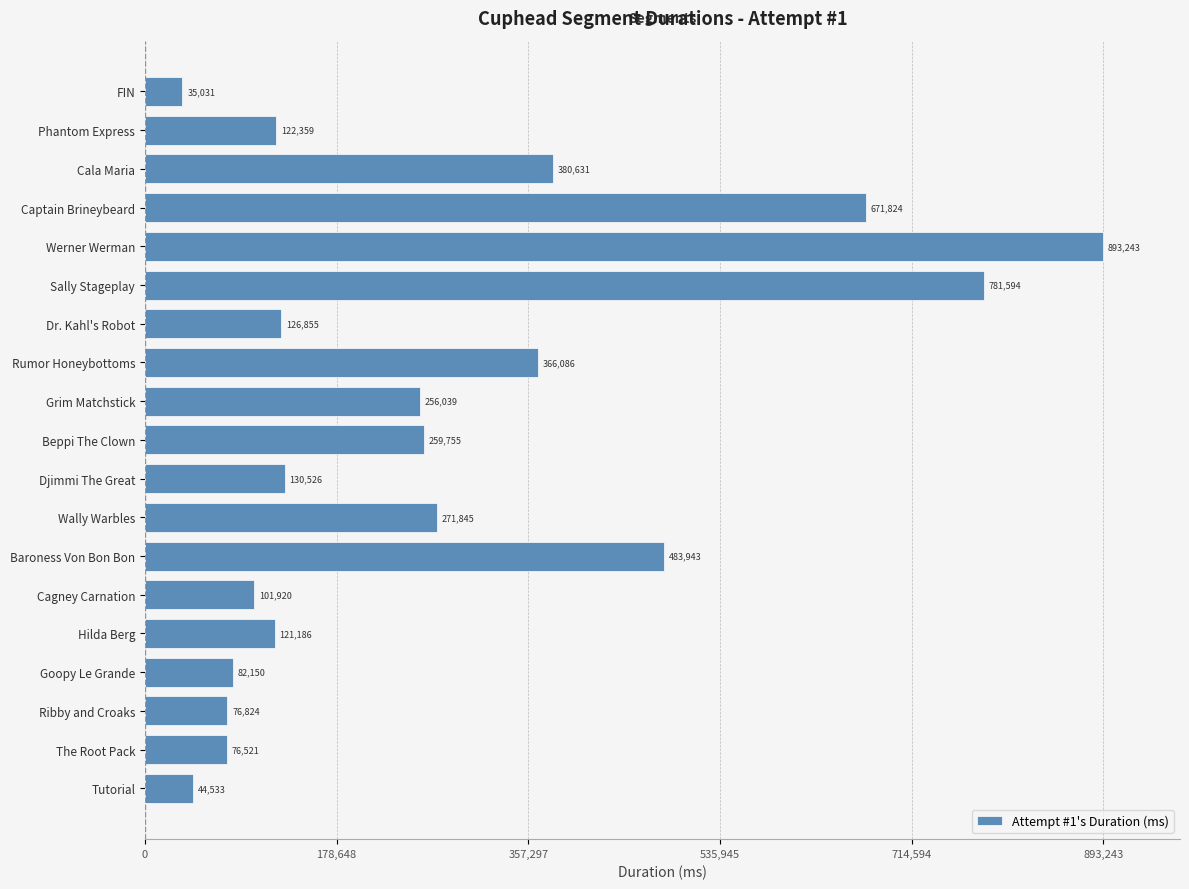

How many values are below 130526?

9